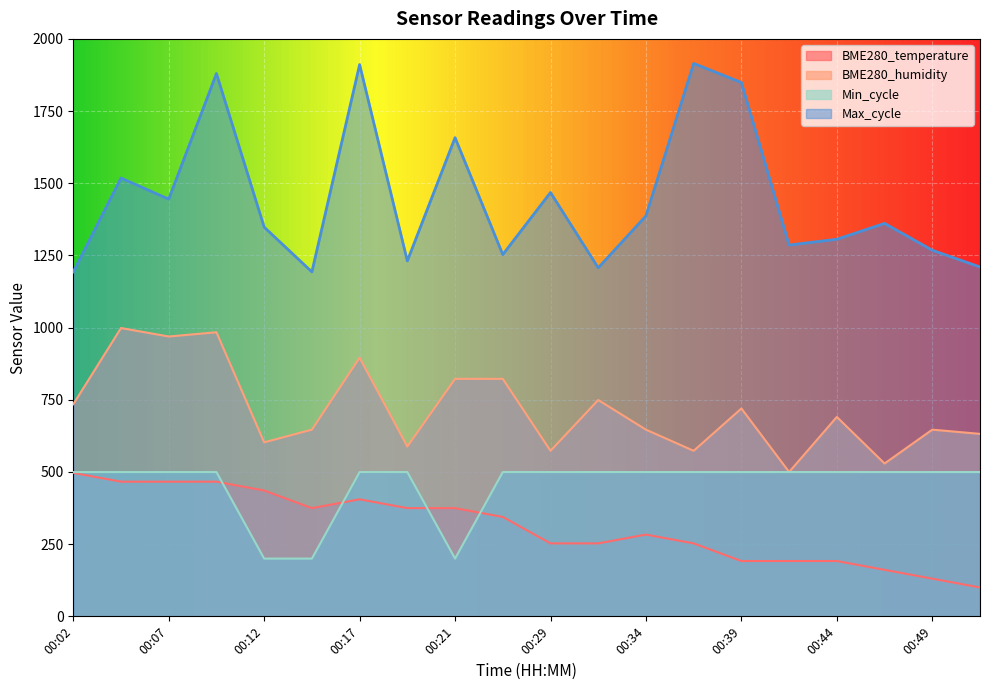

Where is Min_cycle nearest to the value 349?

00:12